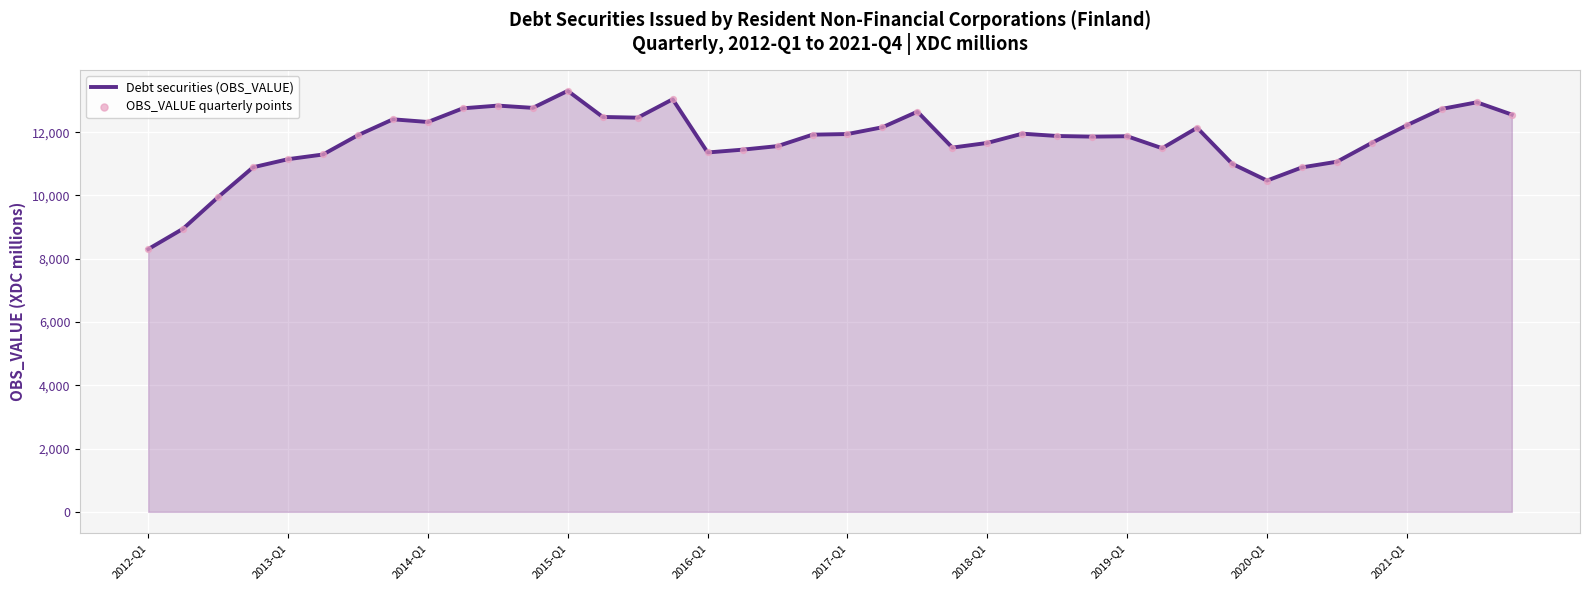

What is the smallest value displayed?

8304